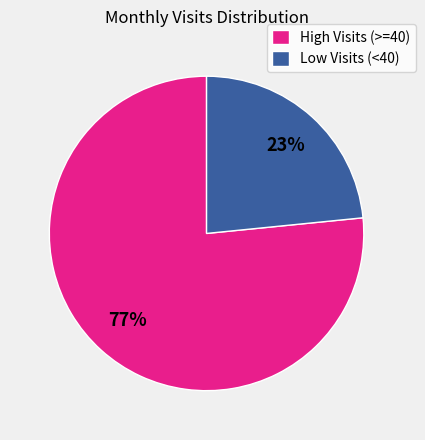

Is the sum of High Visits (>=40) and Low Visits (<40) greater than half?

Yes